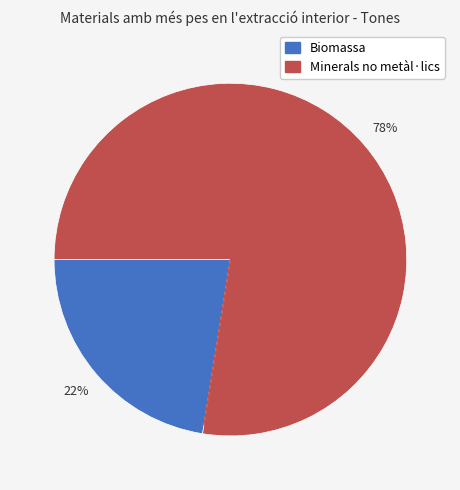

Count the number of slices in the pie.

2